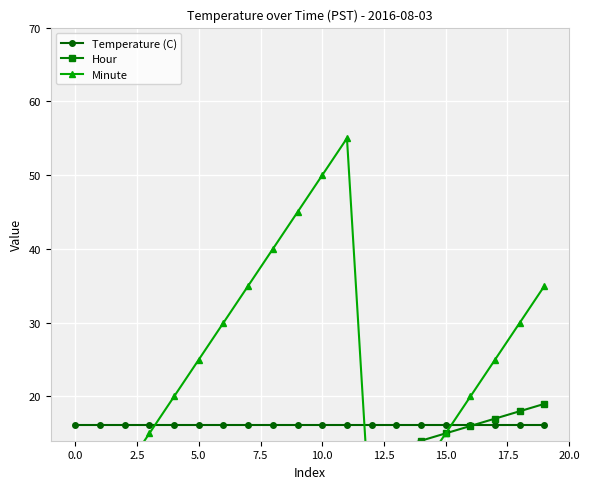

How many data points does each series have?

20